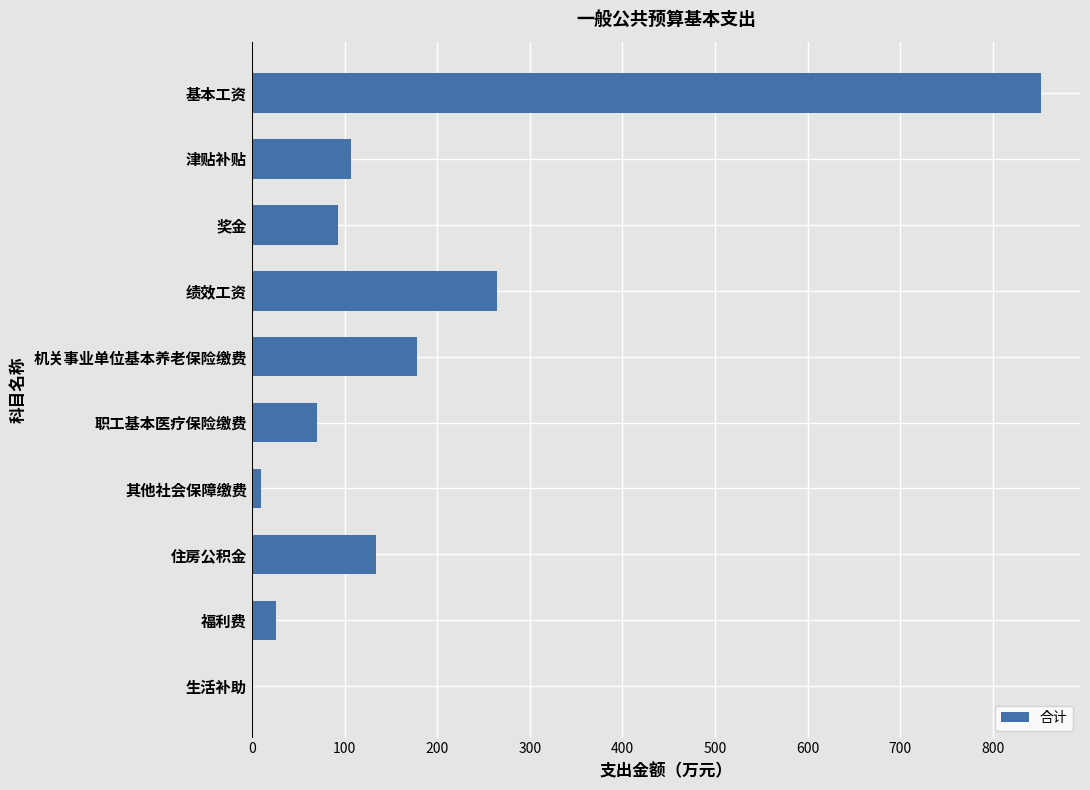

At which label is the value closest to 425?

绩效工资